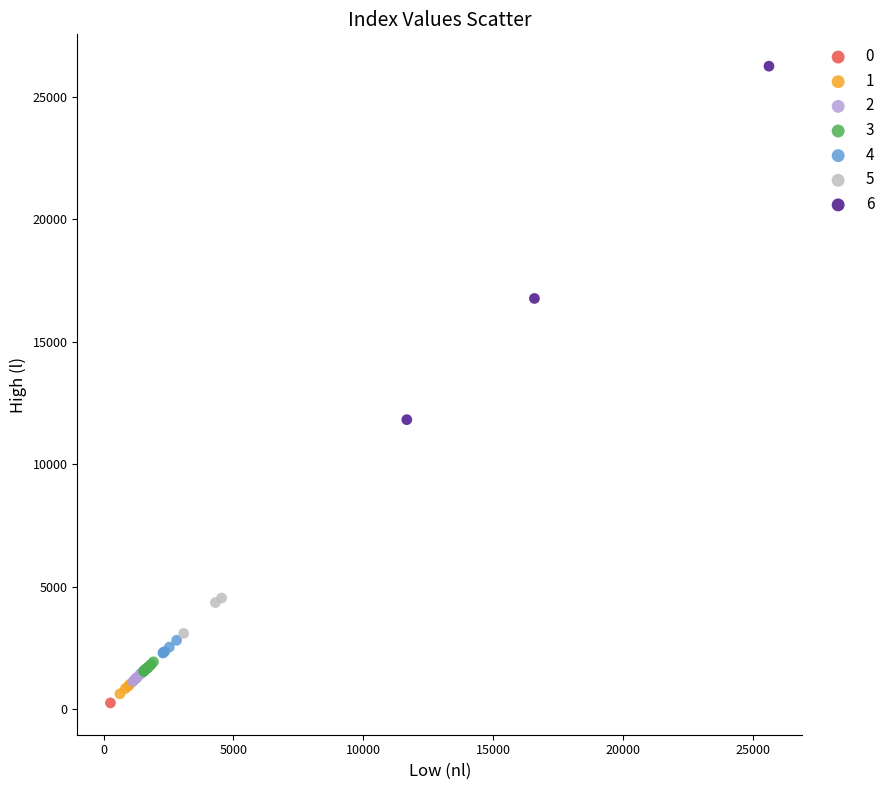

Which series contains the highest Y value?

6